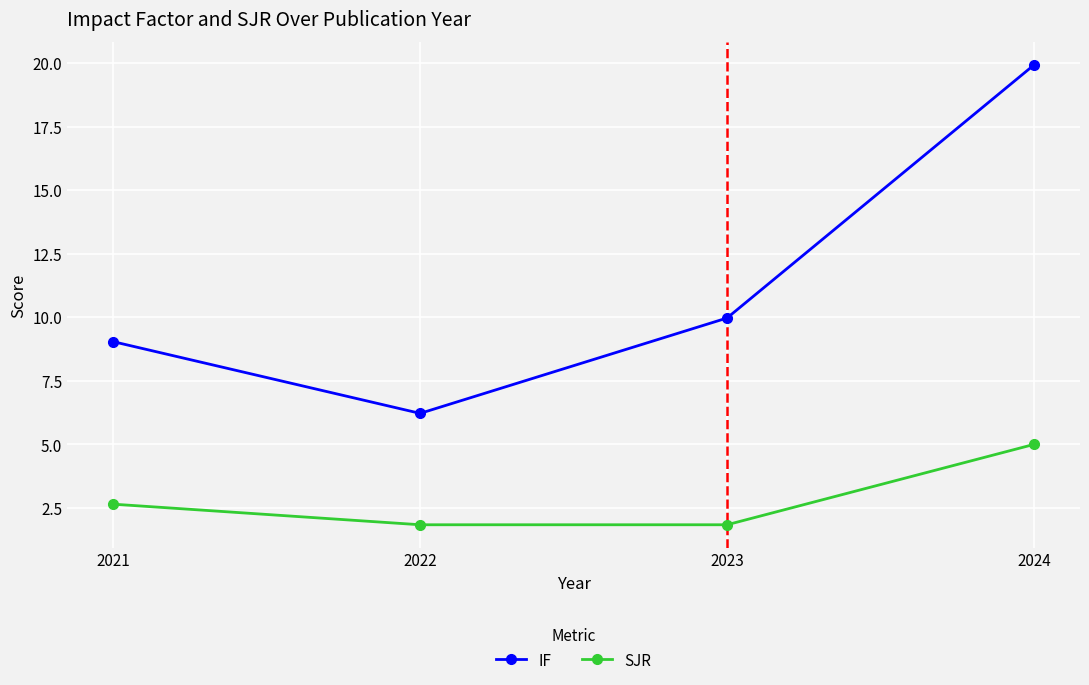

What is the total value across all series at 2024?

24.9